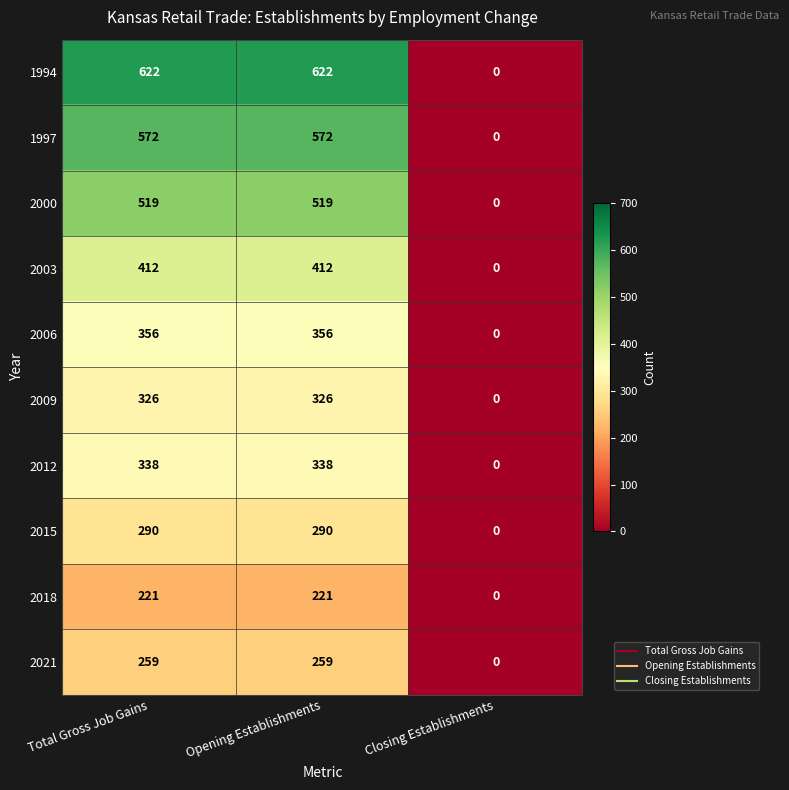

What is the sum of all 2015 values?

580